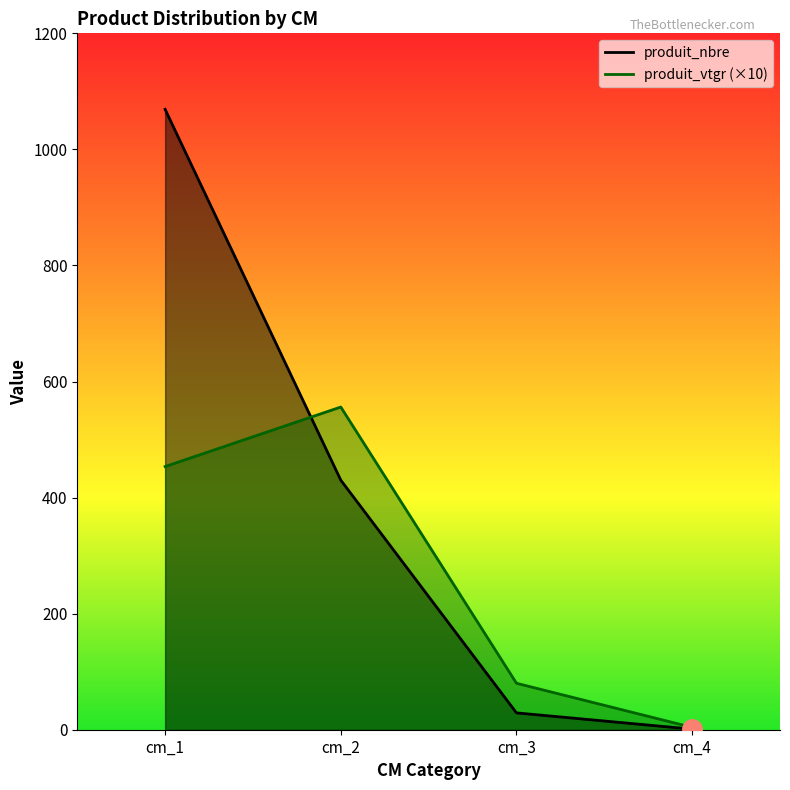

Reading left to right, transcribe all the data shown in this chart.

produit_nbre: 1069.0	430.0	29.0	1.0
produit_vtgr: 453.5	556.1	80.0	4.0